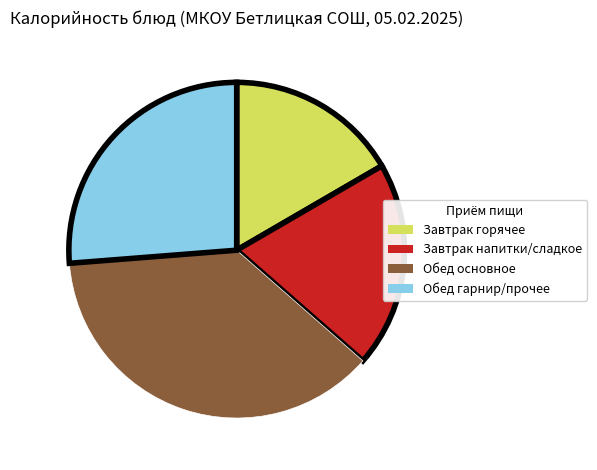

Is there a majority slice in this chart?

No